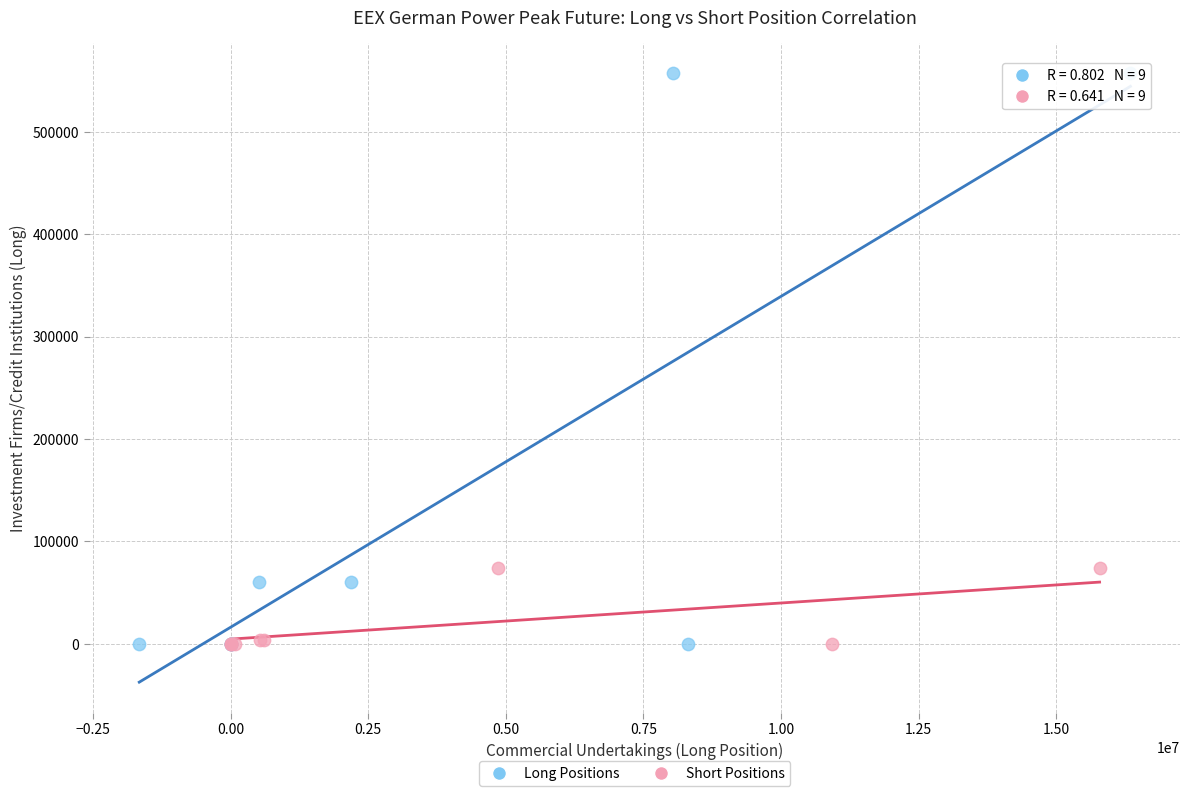

Which series has the largest Y range (max minus min)?

Long Positions